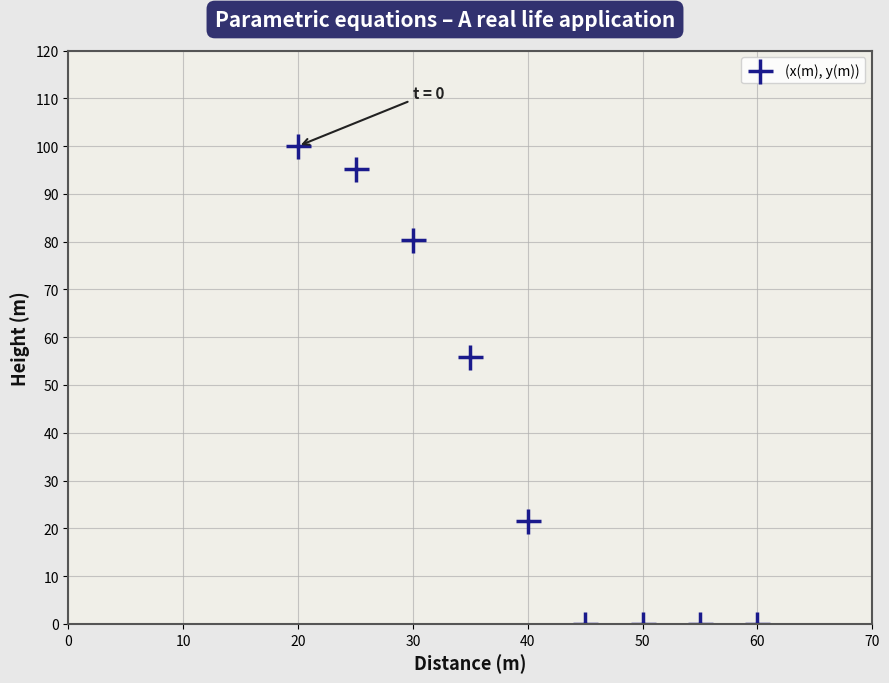

What is the average Y value?

39.2